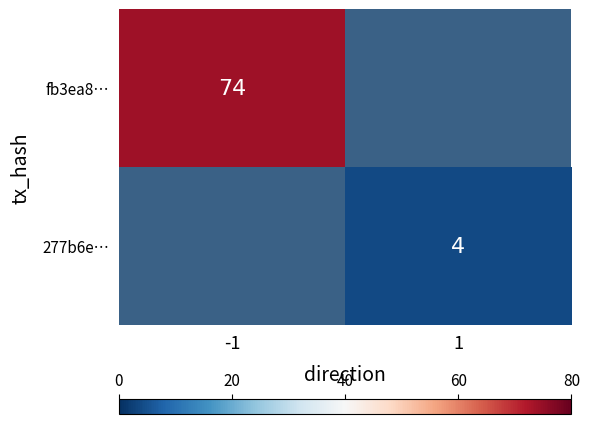

How many data points does each series have?

2